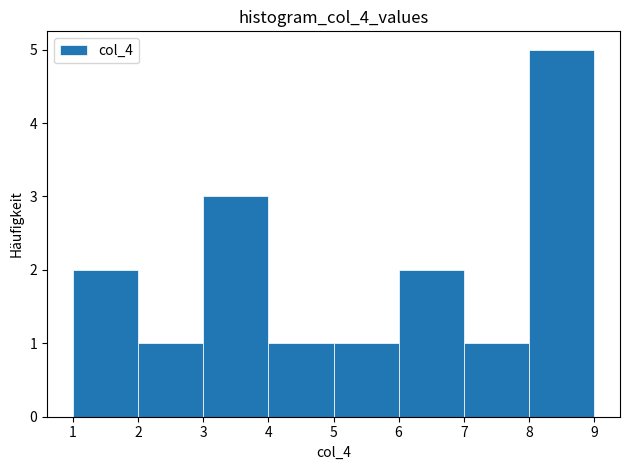

Reading left to right, transcribe this chart: for each bar, give the range it covers on the x-axis and its height. The values are not printed on the chart, so give them approximately, as read against the axis.

1 to 2: 2
2 to 3: 1
3 to 4: 3
4 to 5: 1
5 to 6: 1
6 to 7: 2
7 to 8: 1
8 to 9: 5